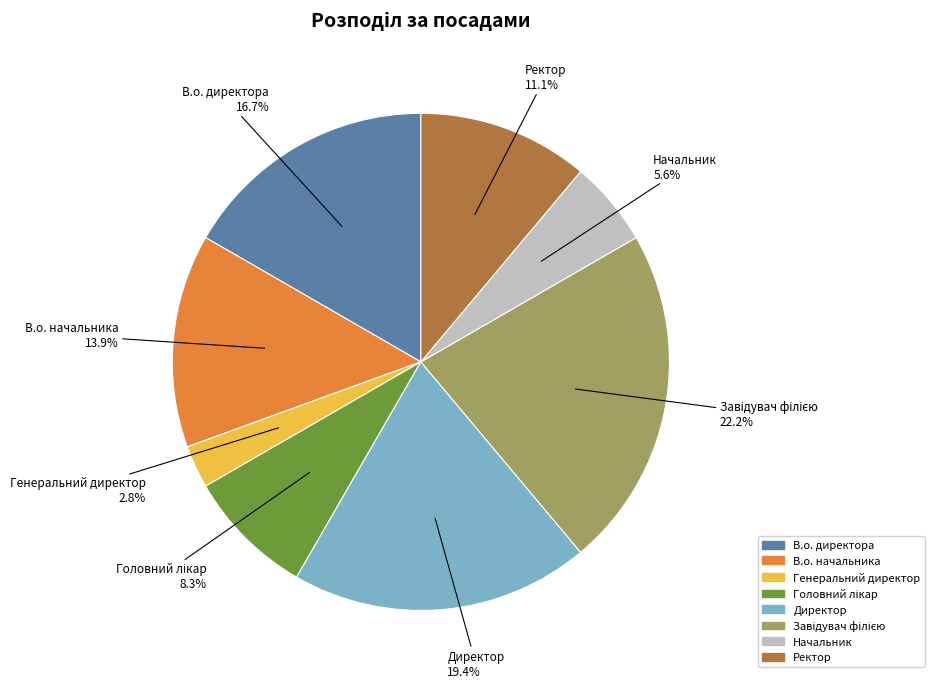

What is the total percentage of Начальник and Директор?

25.0%